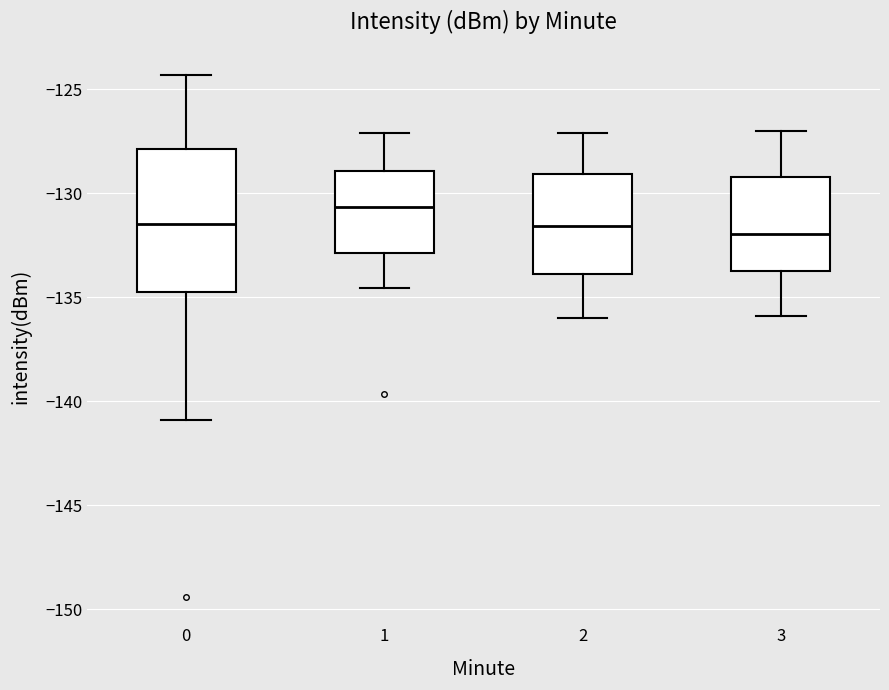

Where is the upper edge of the box at x = 0 on the y-axis? The values are not printed on the chart, so give them approximately, as read against the axis.

-128.0